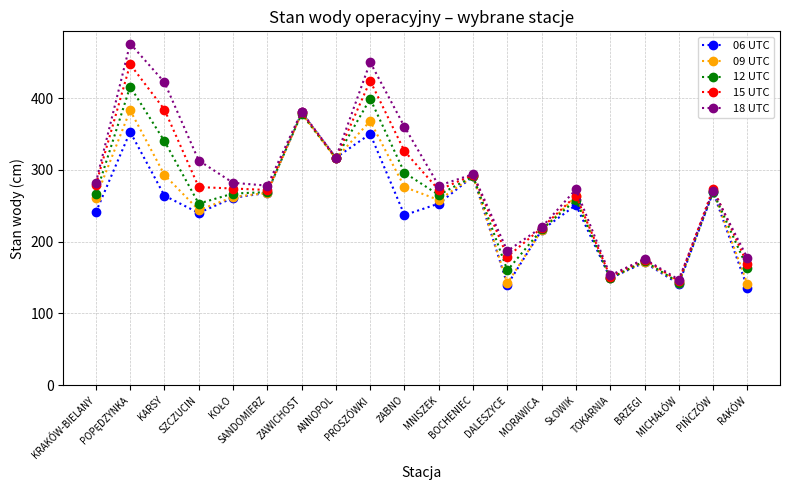

What are all the series names shown in the legend?

06 UTC, 09 UTC, 12 UTC, 15 UTC, 18 UTC